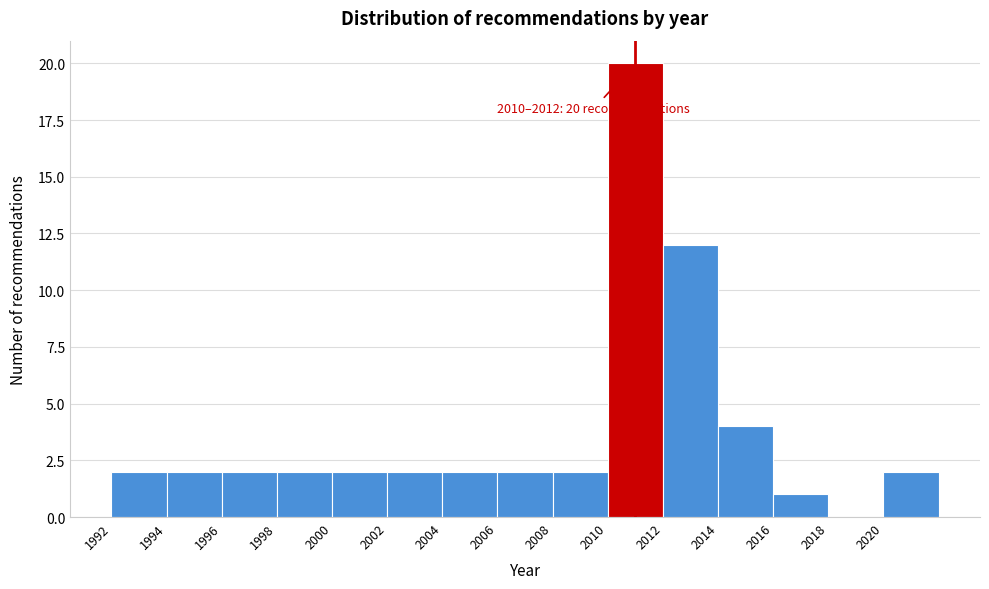

Over which range of the x-axis is the bar tallest?

2010 to 2012